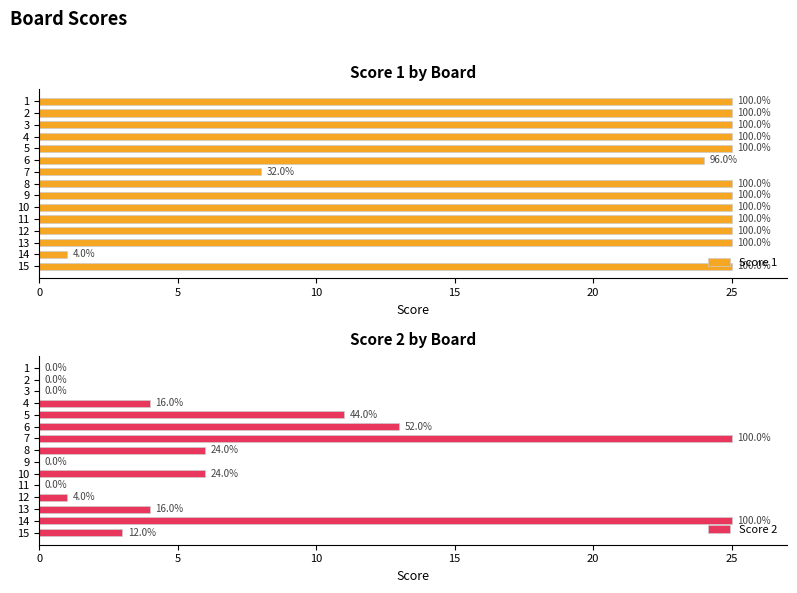

What is the value of the Score 1 bar at the 9th from the left?

25